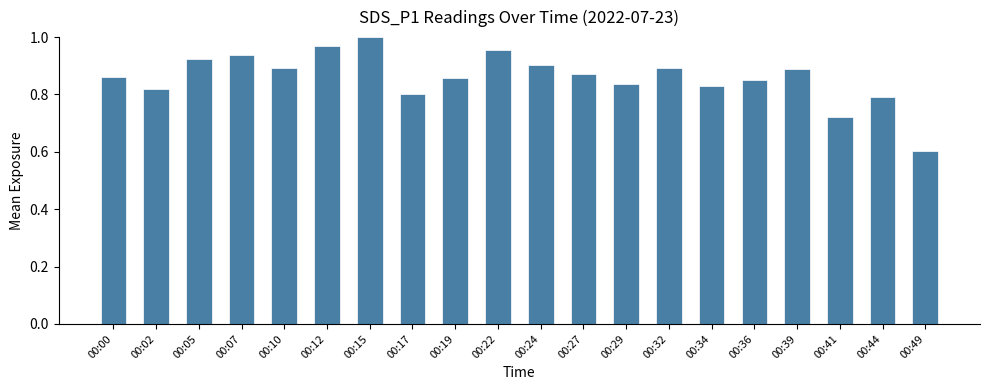

At which category does the chart reach its peak across all series?

00:15